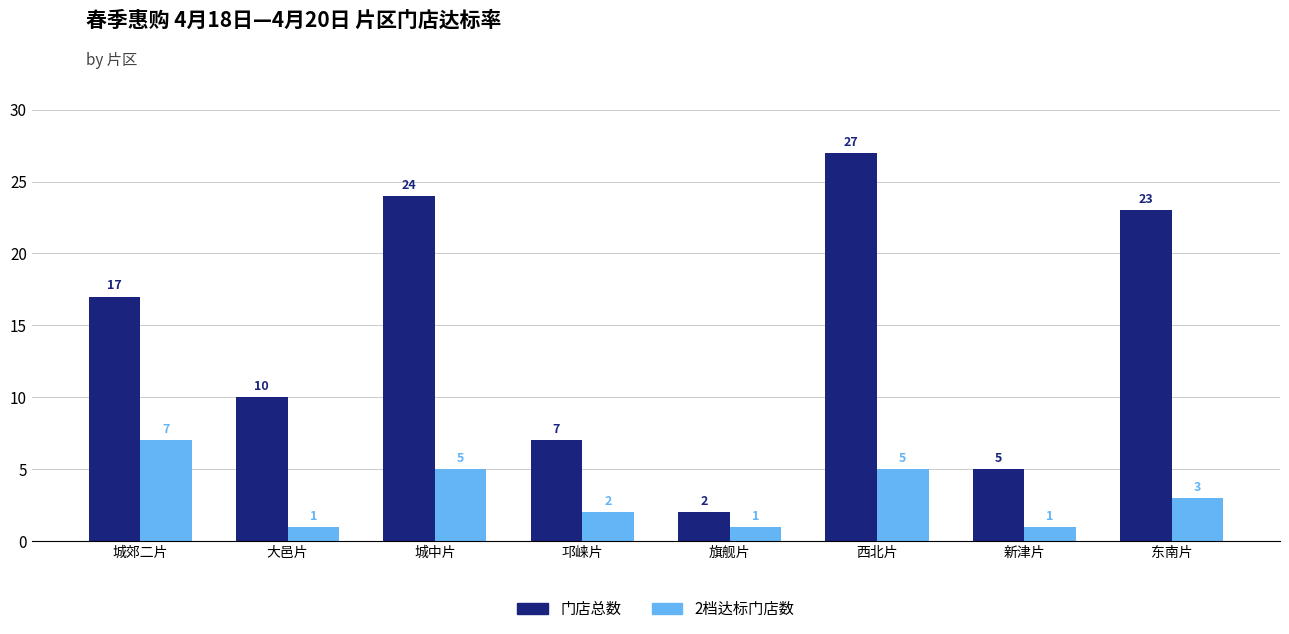

What are all the series names shown in the legend?

门店总数, 2档达标门店数